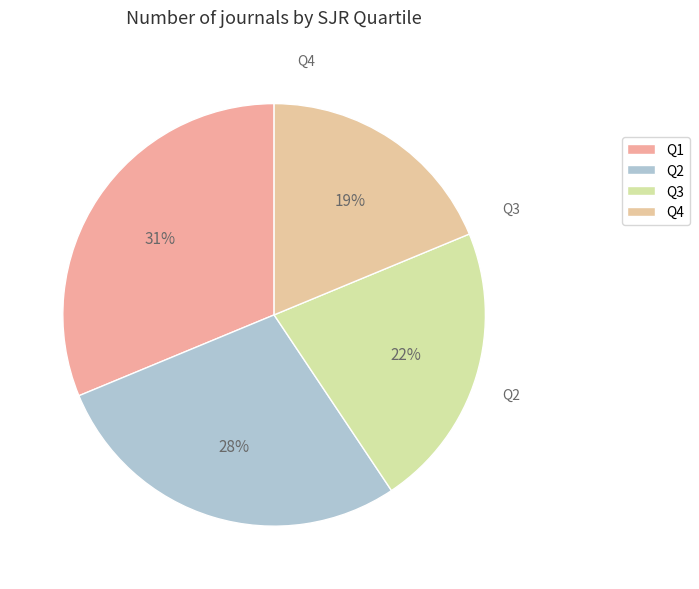

How many slices are in this pie chart?

4